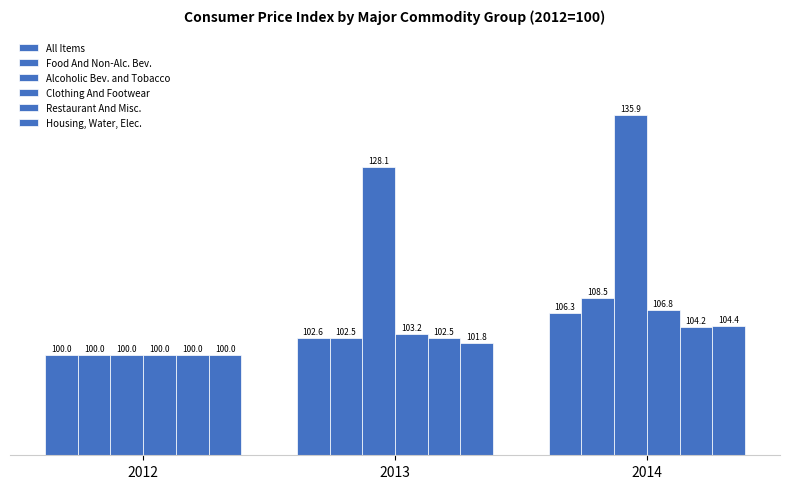

What is the highest value of the Restaurant And Misc. series?

104.2